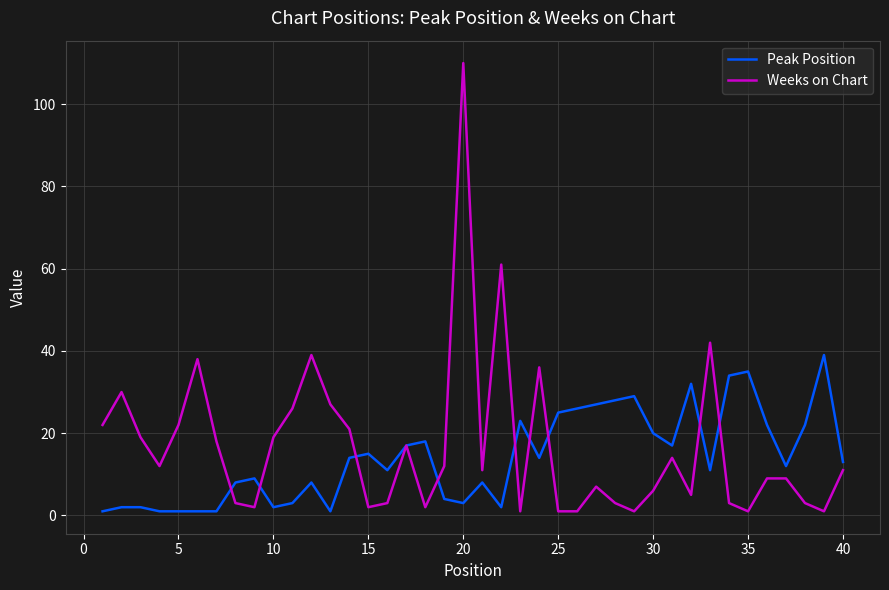

Rank the series by their maximum value, from highest to lowest.

Weeks on Chart, Peak Position